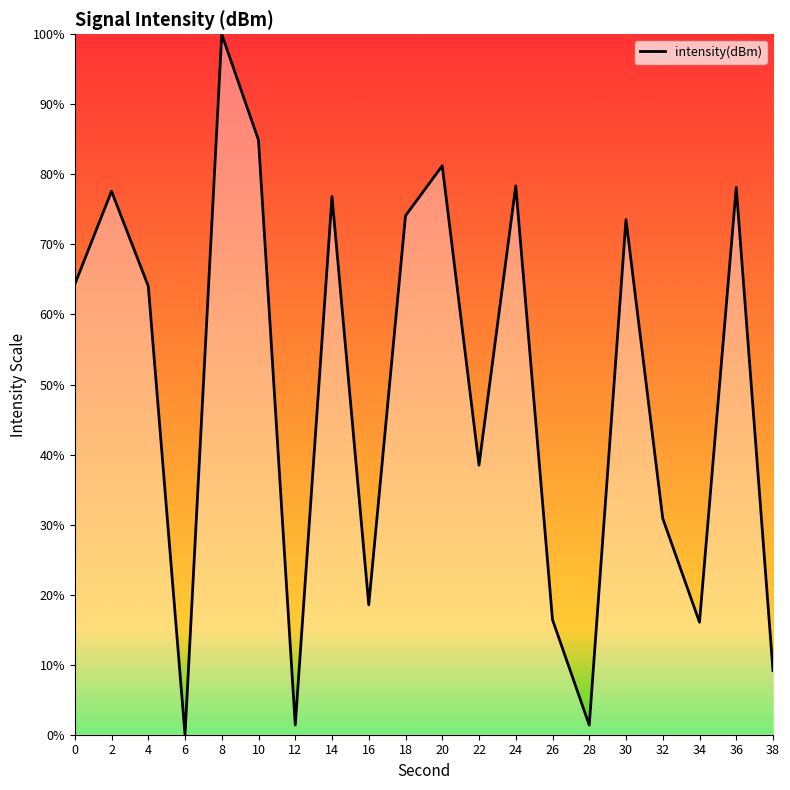

What is the sum of all values?

985.3